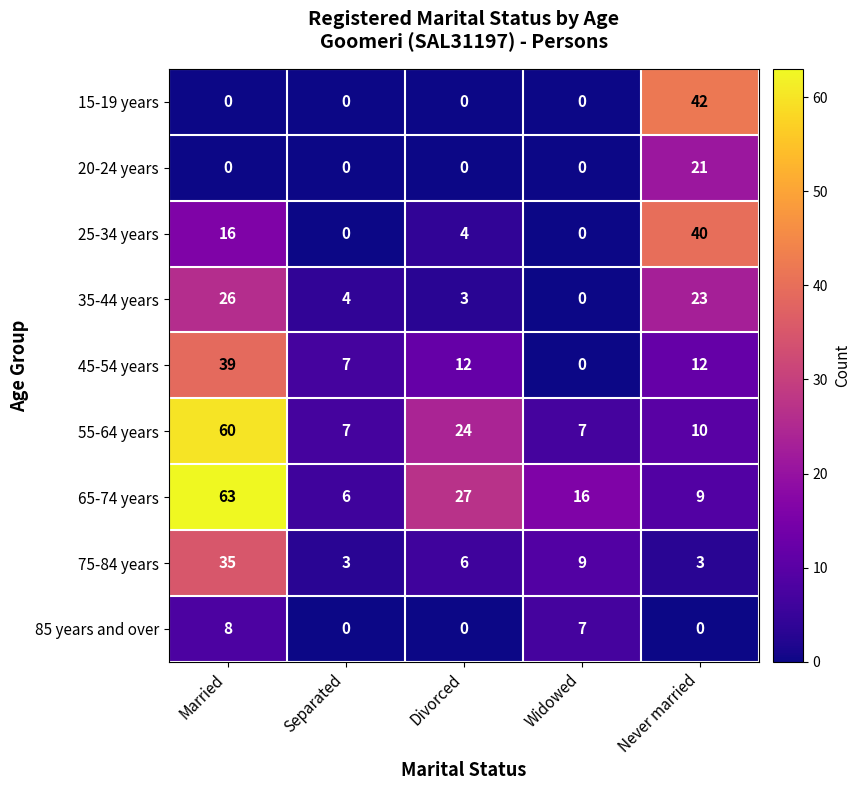

True or false: 45-54 years has a value of 7 at Never married.

False